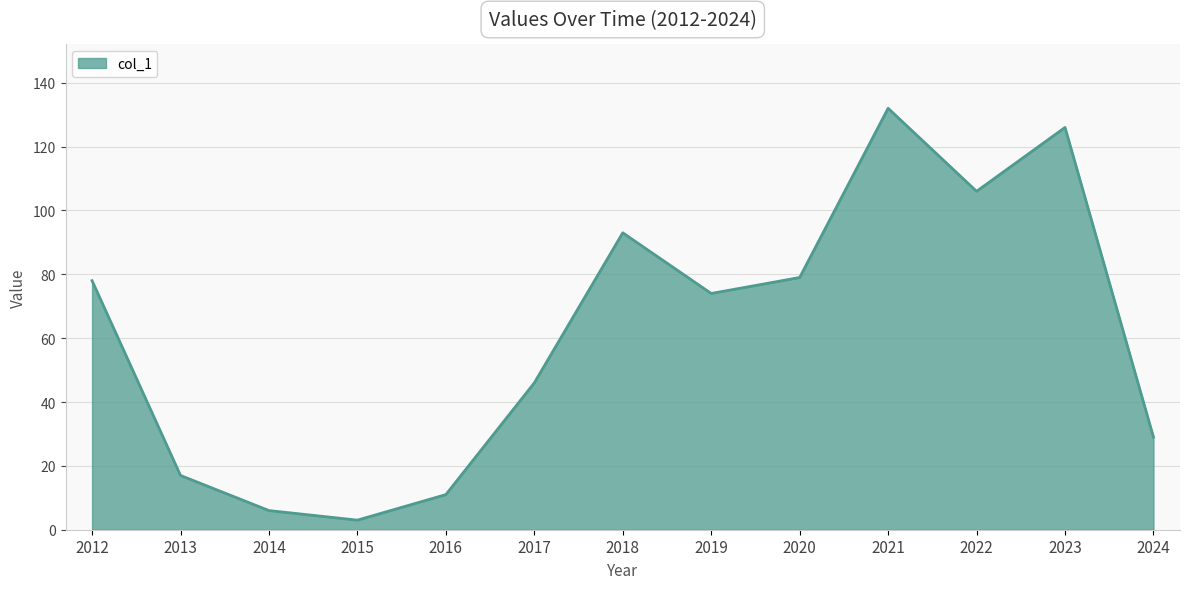

At which category does the chart reach its peak across all series?

2021